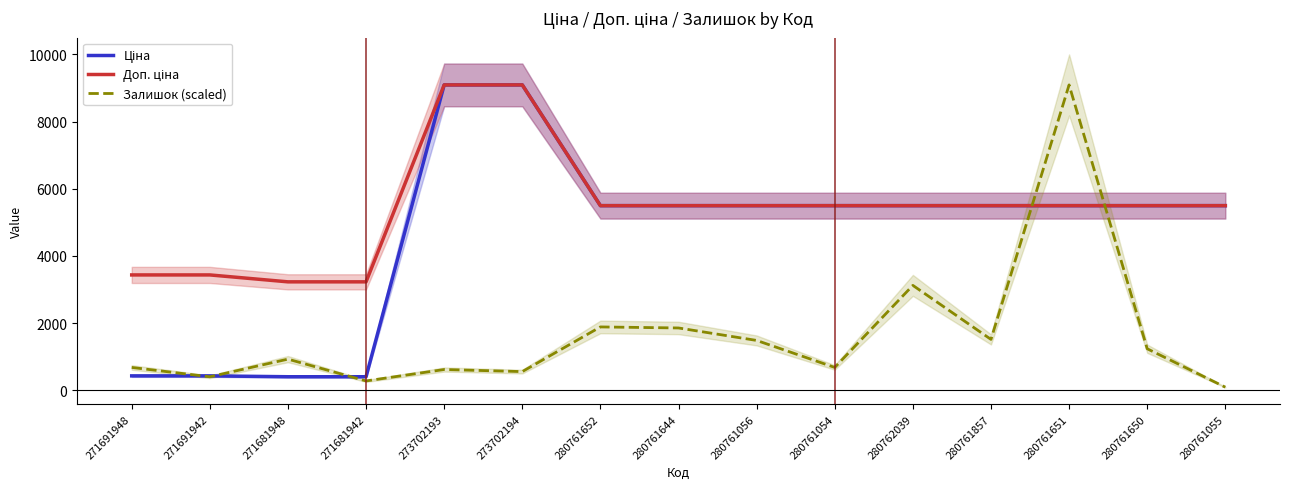

Is it true that Залишок (scaled) equals 487.9 at 271681942?

False